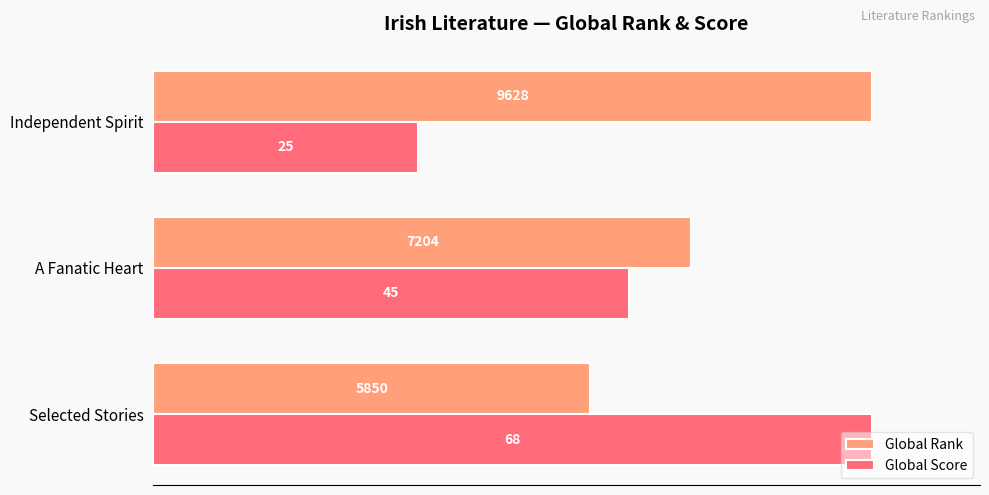

What are all the series names shown in the legend?

Global Rank, Global Score